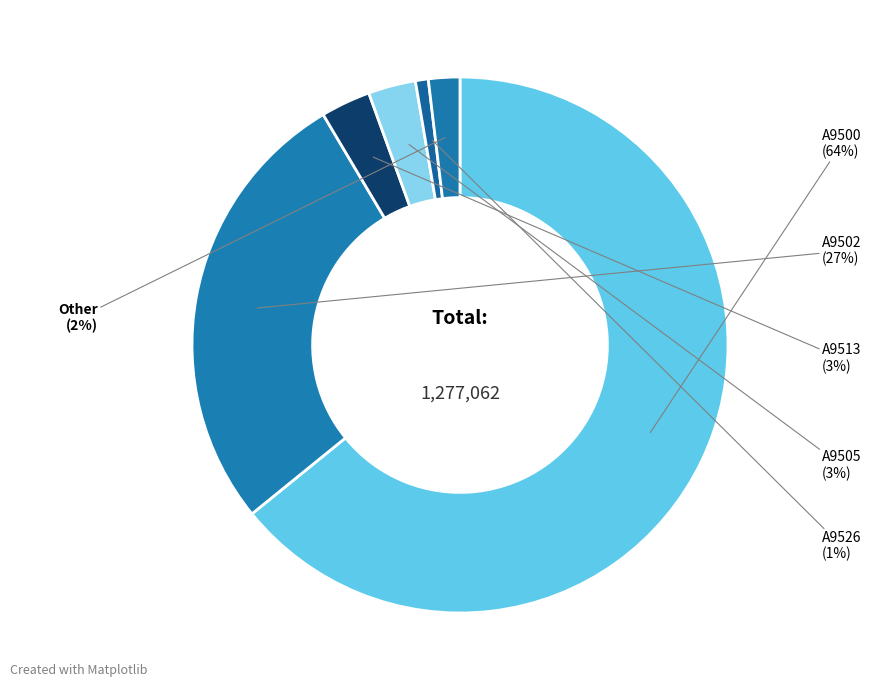

What is the largest slice in the pie chart?

A9500